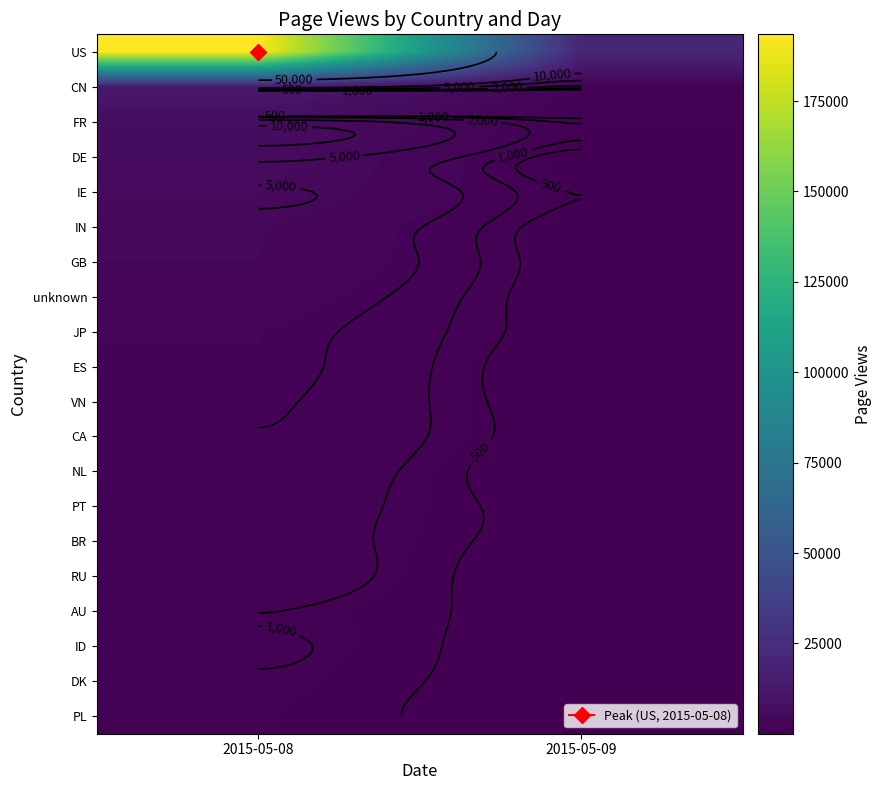

What is the difference between the maximum and minimum values in the PT series?

1143